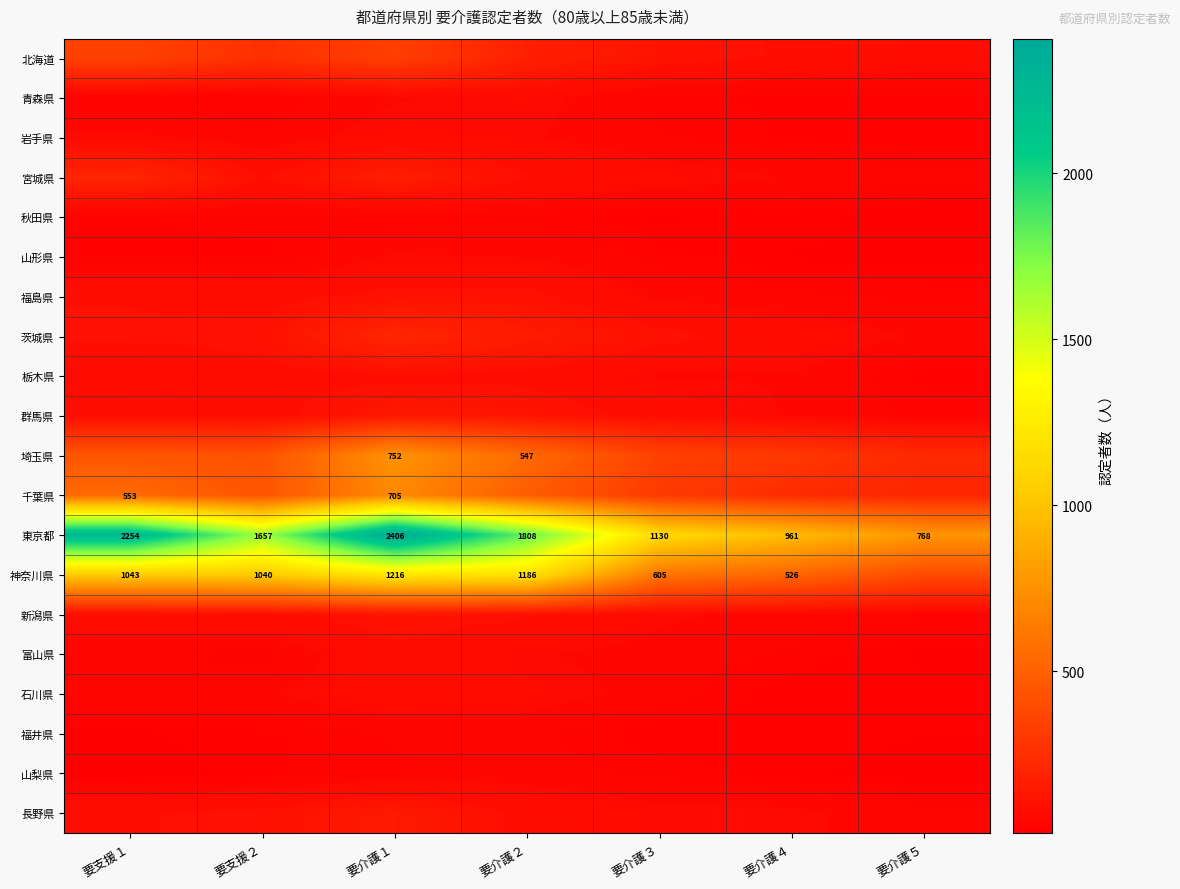

The value of 東京都 at 要介護１ is 2406. True or false?

True